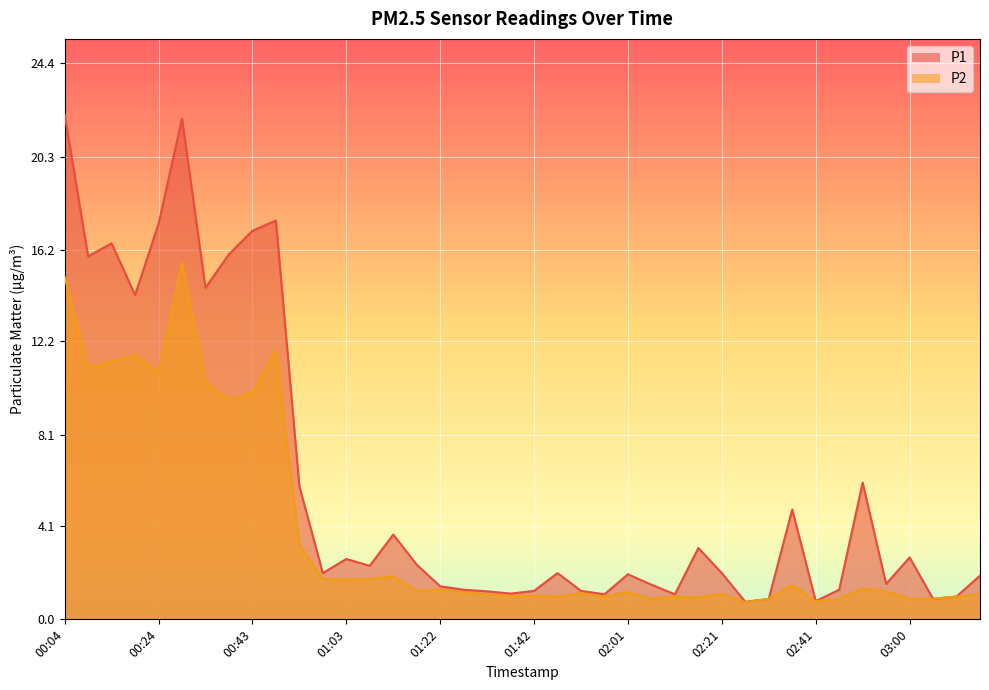

What are all the series names shown in the legend?

P1, P2